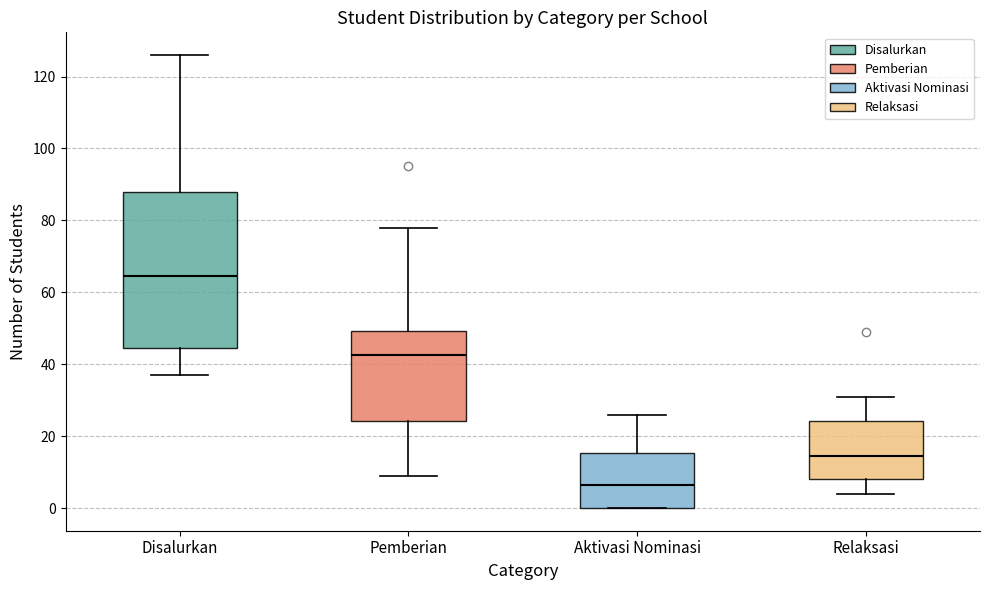

Which box's median line is the highest?

Disalurkan